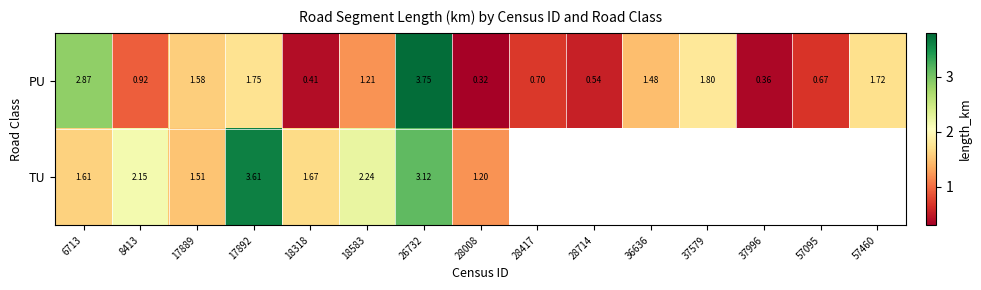

Which series changed the most between 6713 and 18318?

PU